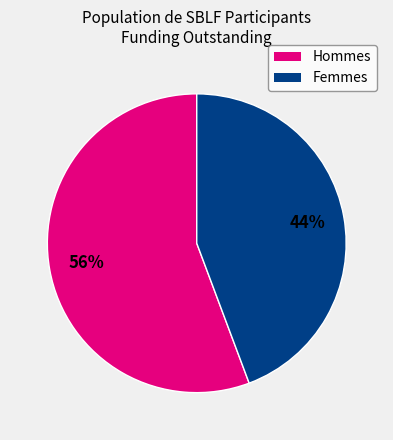

Is there any slice that represents more than half of the pie?

Yes